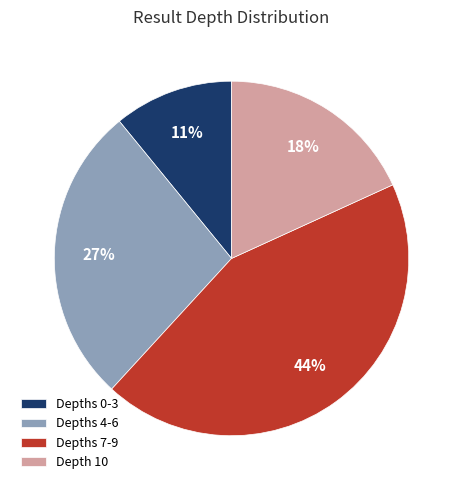

How many segments does this pie chart have?

4